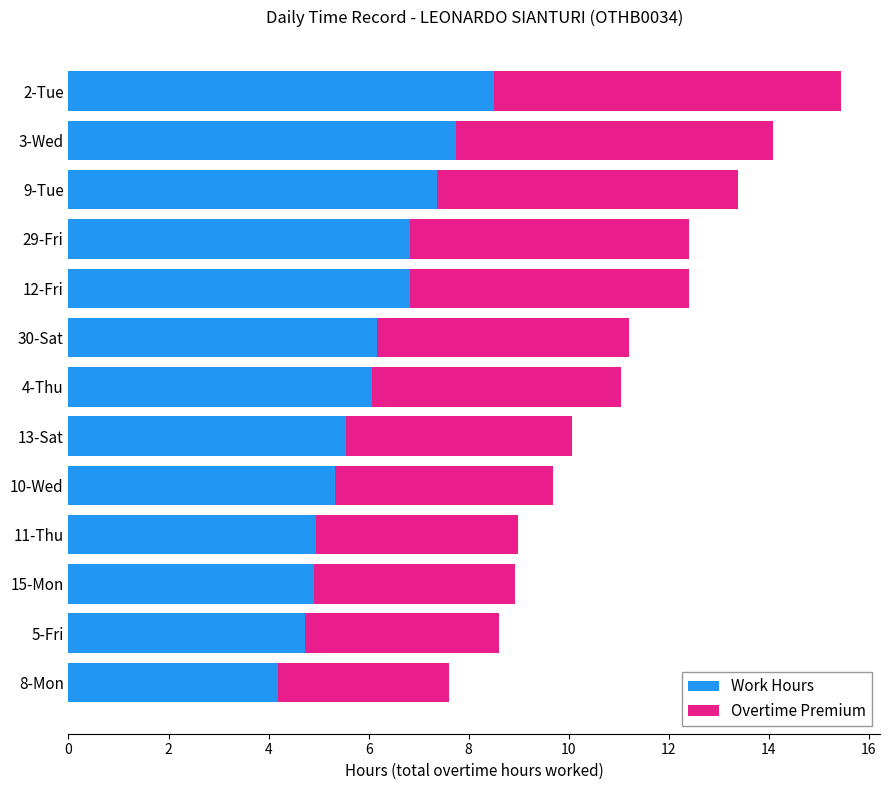

What is the total value across all series at 29-Fri?

12.4